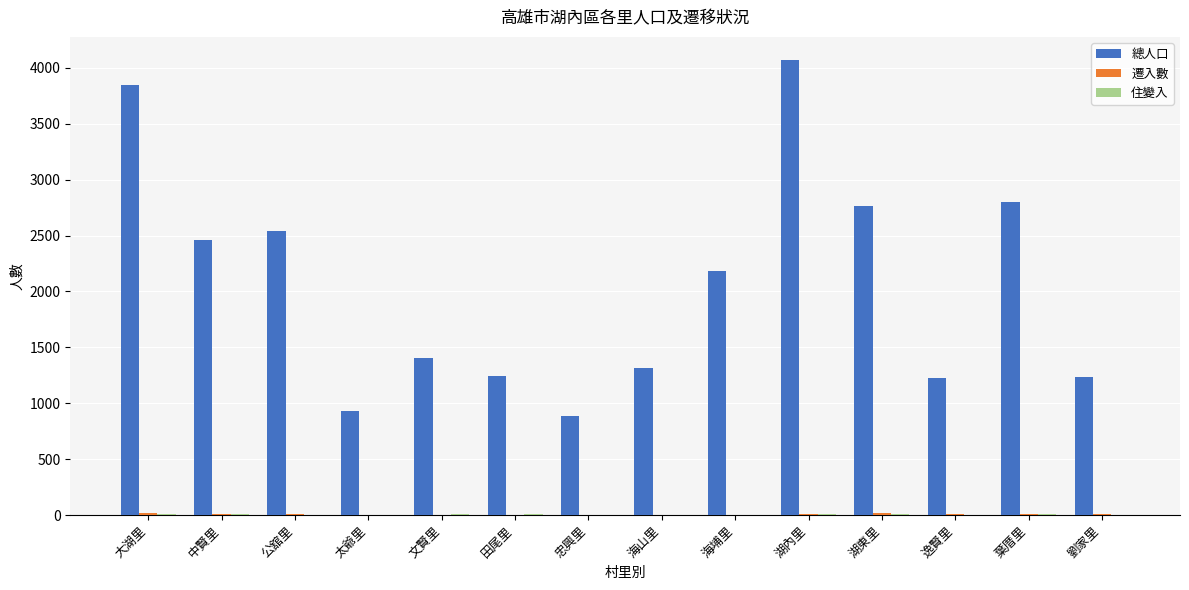

At which category is the sum across all series the highest?

湖內里